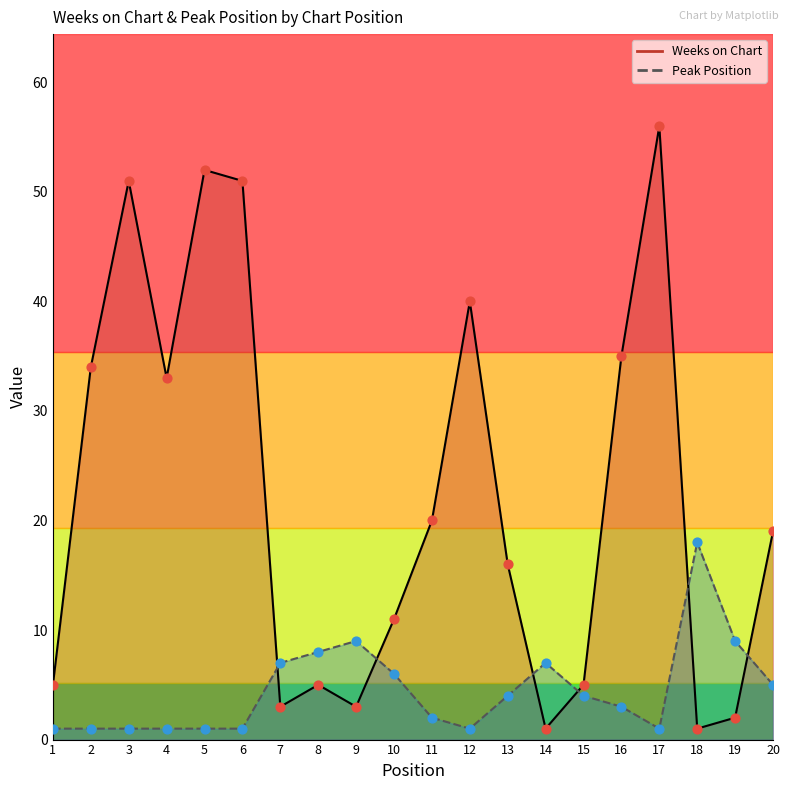

What are all the series names shown in the legend?

Weeks on Chart, Peak Position